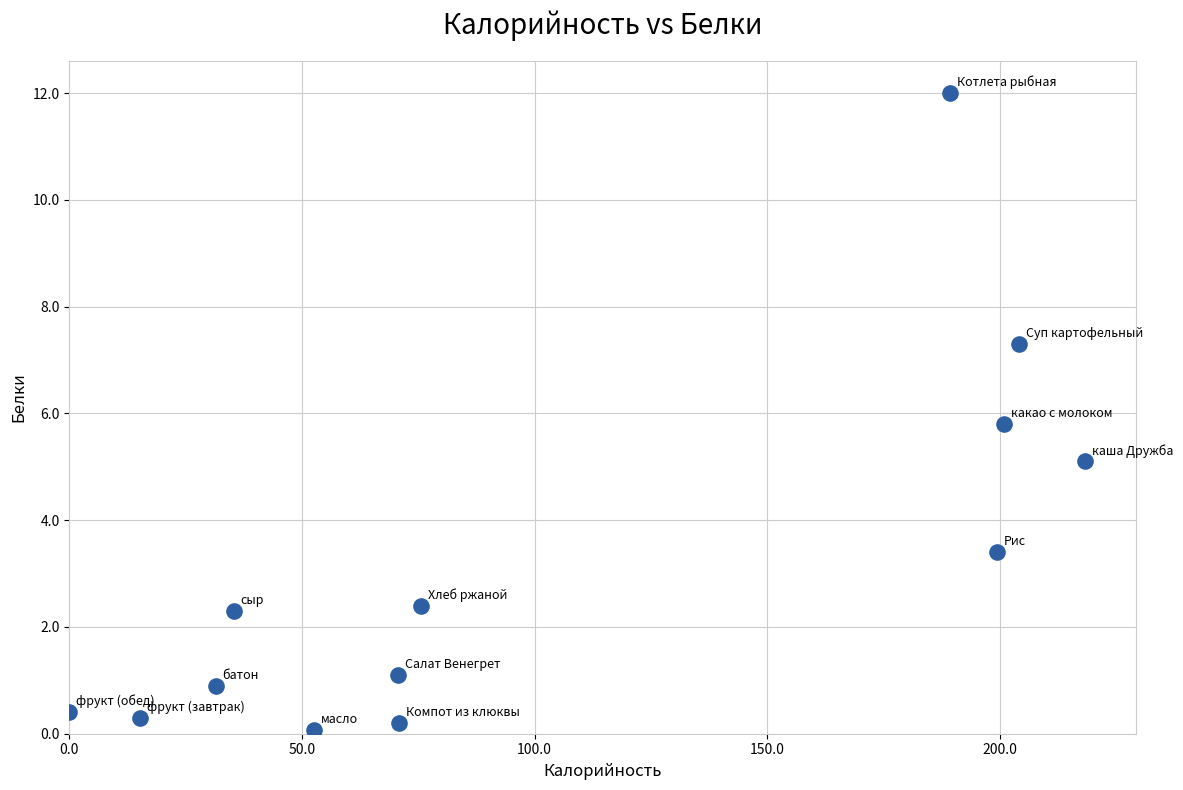

What Y value in the scatter plot is closest to 6?

5.8